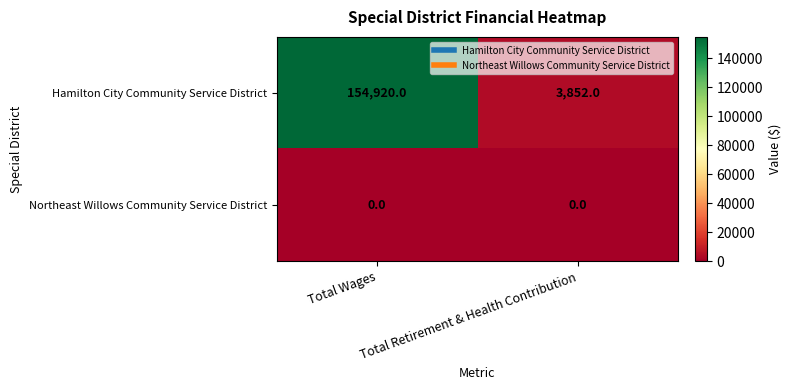

List the series in order of their peak value, lowest first.

Northeast Willows Community Service District, Hamilton City Community Service District